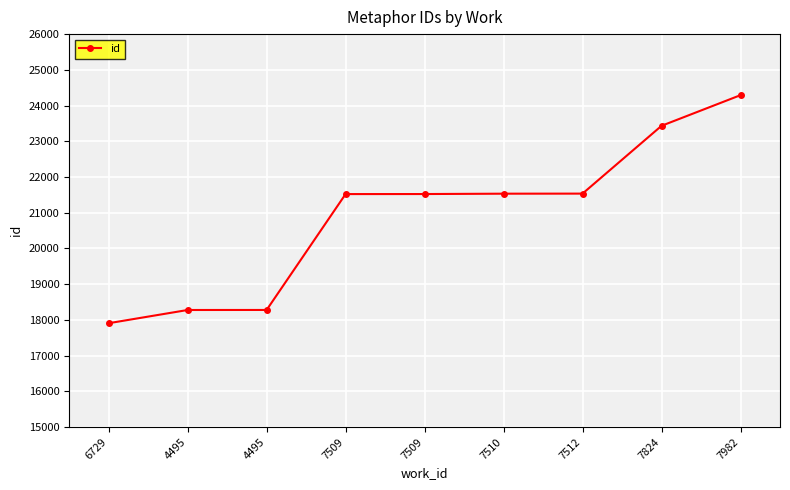

True or false: the data shows 6948 at 6729.

False